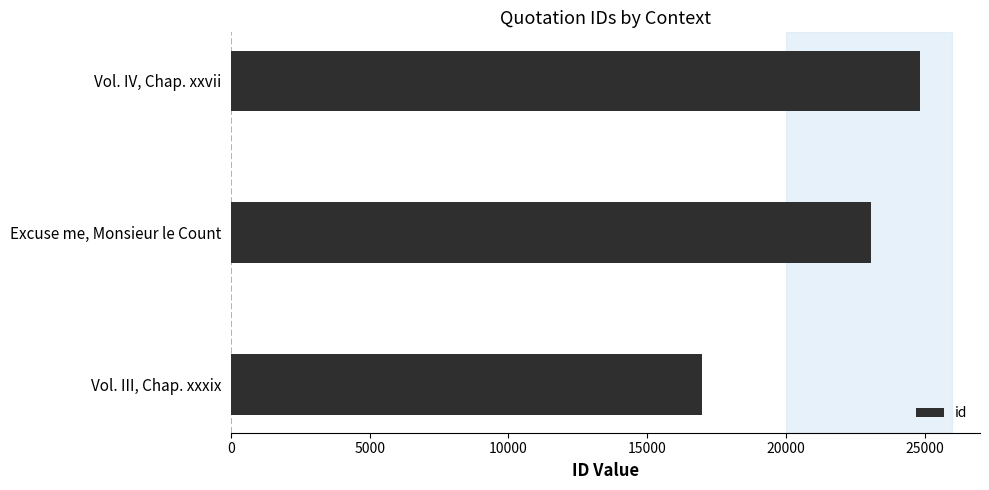

What is the sum of all values?

64867